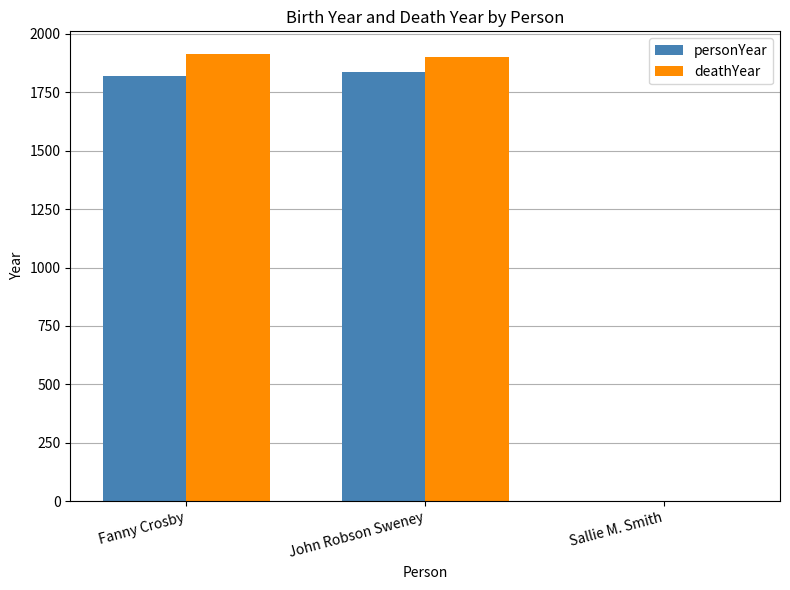

How many distinct data groups are displayed?

2